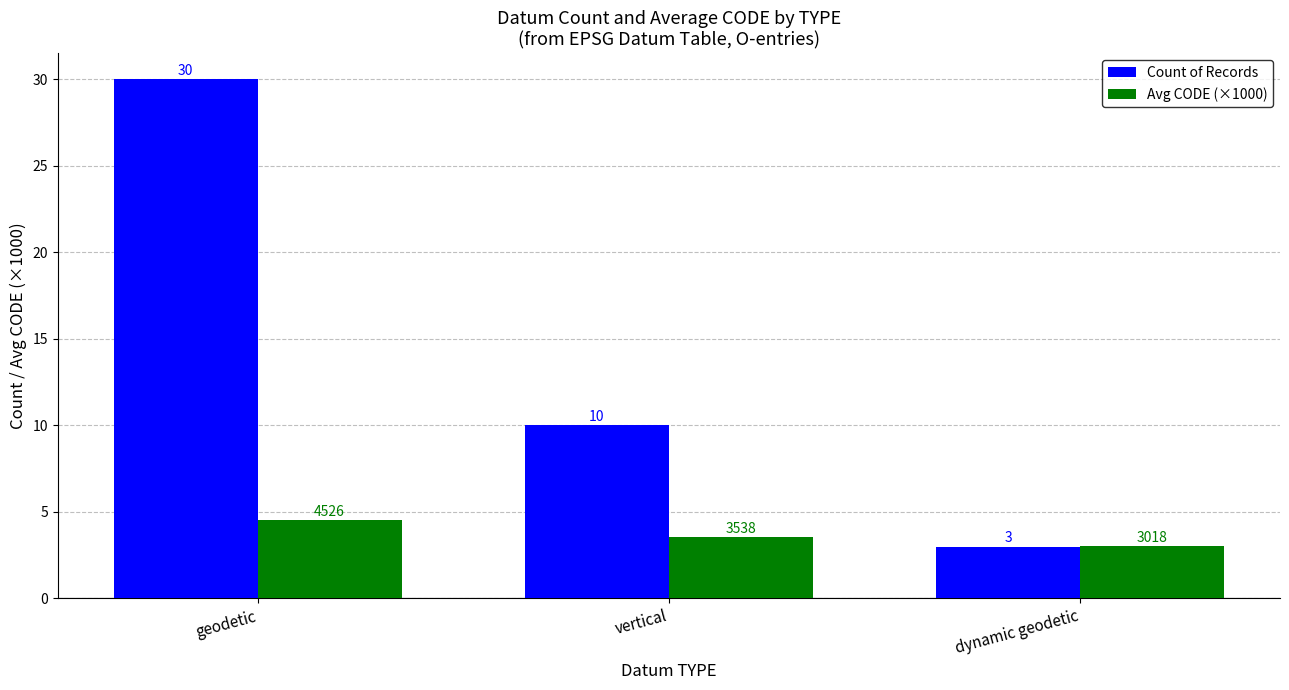

What is the maximum value shown in the chart?

30.0